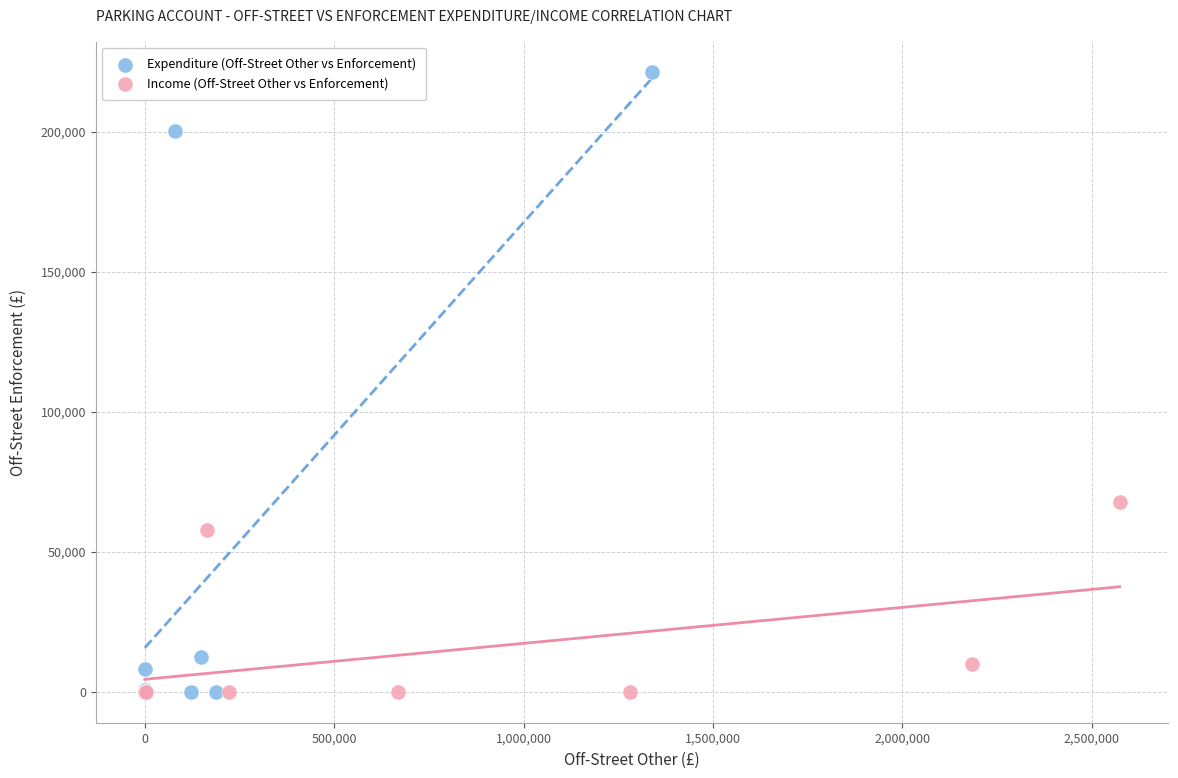

Which series has the widest spread of Y values?

Expenditure (Off-Street Other vs Enforcement)